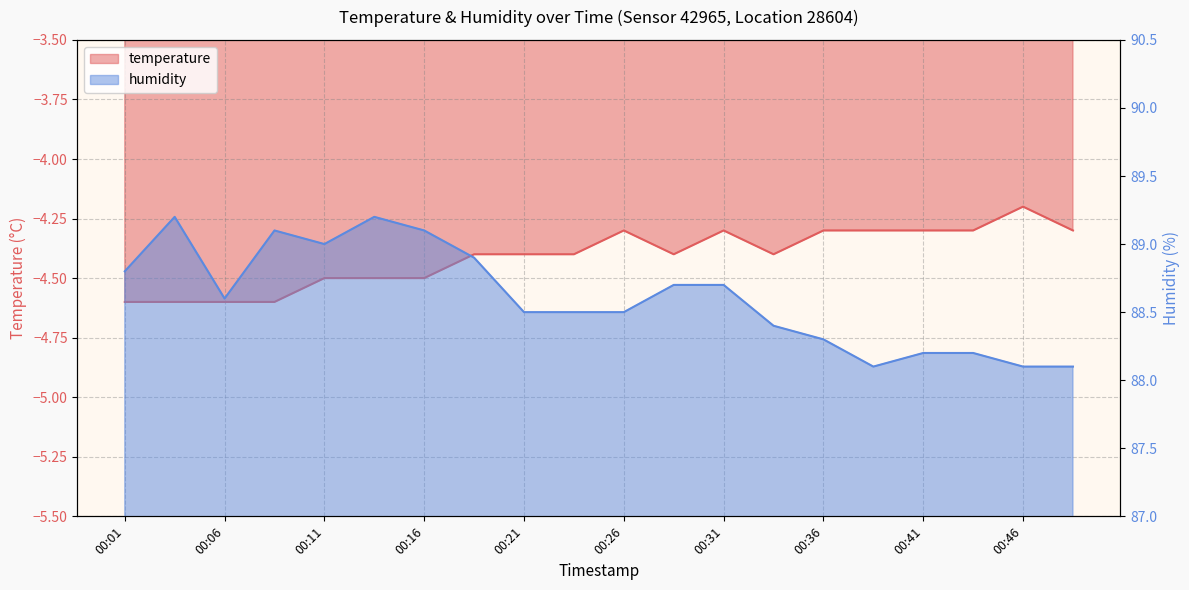

Rank the categories by humidity value from lowest to highest.

00:38, 00:46, 00:48, 00:41, 00:43, 00:36, 00:33, 00:21, 00:23, 00:26, 00:06, 00:28, 00:31, 00:01, 00:18, 00:11, 00:08, 00:16, 00:03, 00:13